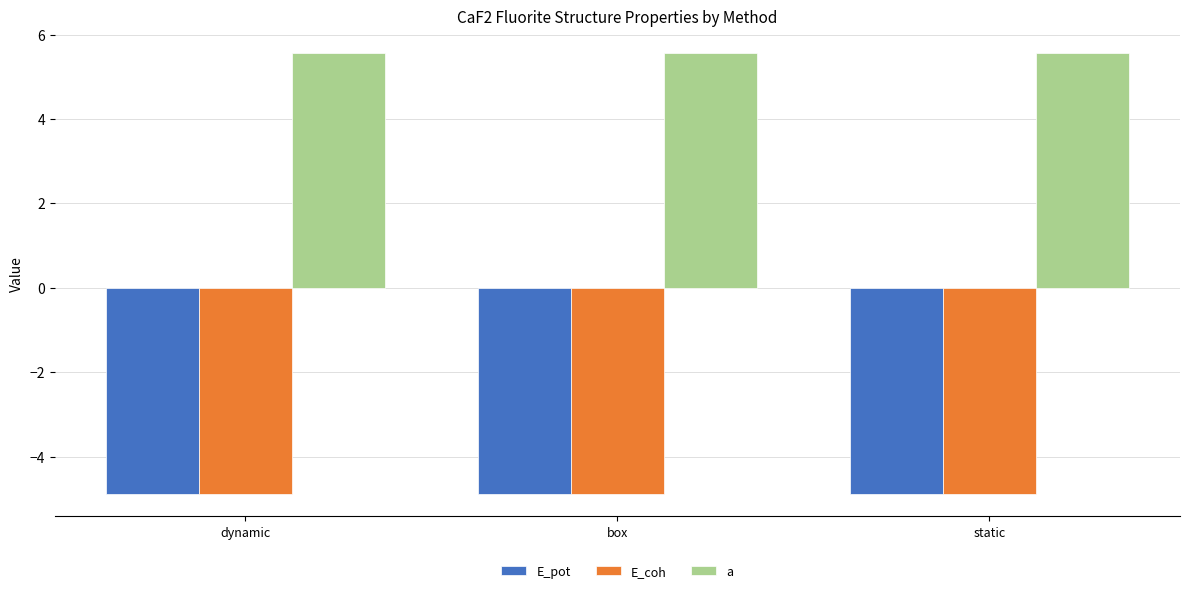

What is the label of the 1st bar from the right?

static